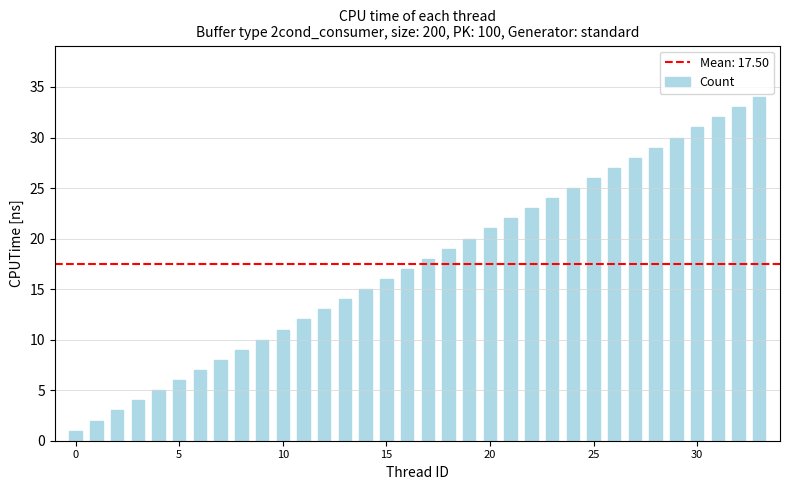

How many data points does each series have?

34